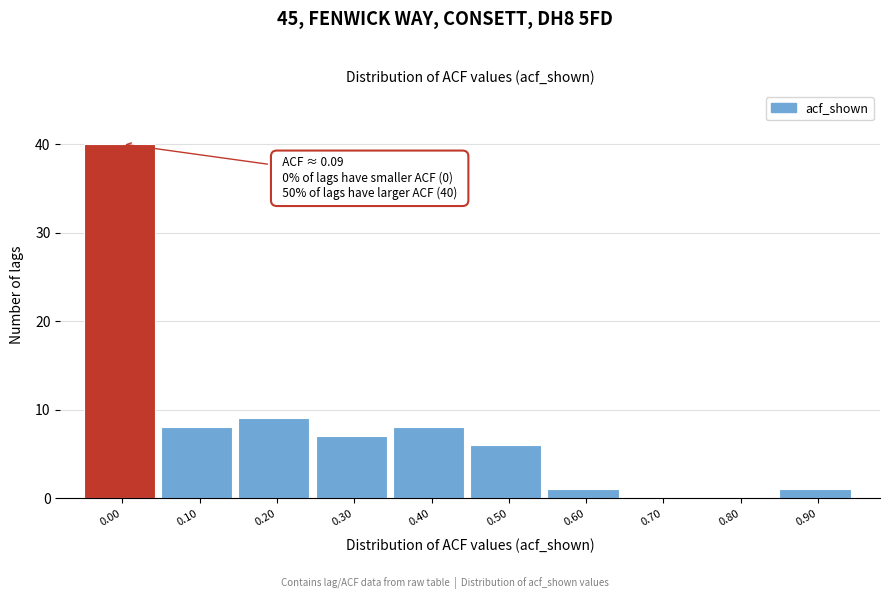

Reading left to right, what are all the values shown in this chart?

0.00=40	0.10=8	0.20=9	0.30=7	0.40=8	0.50=6	0.60=1	0.70=0	0.80=0	0.90=1